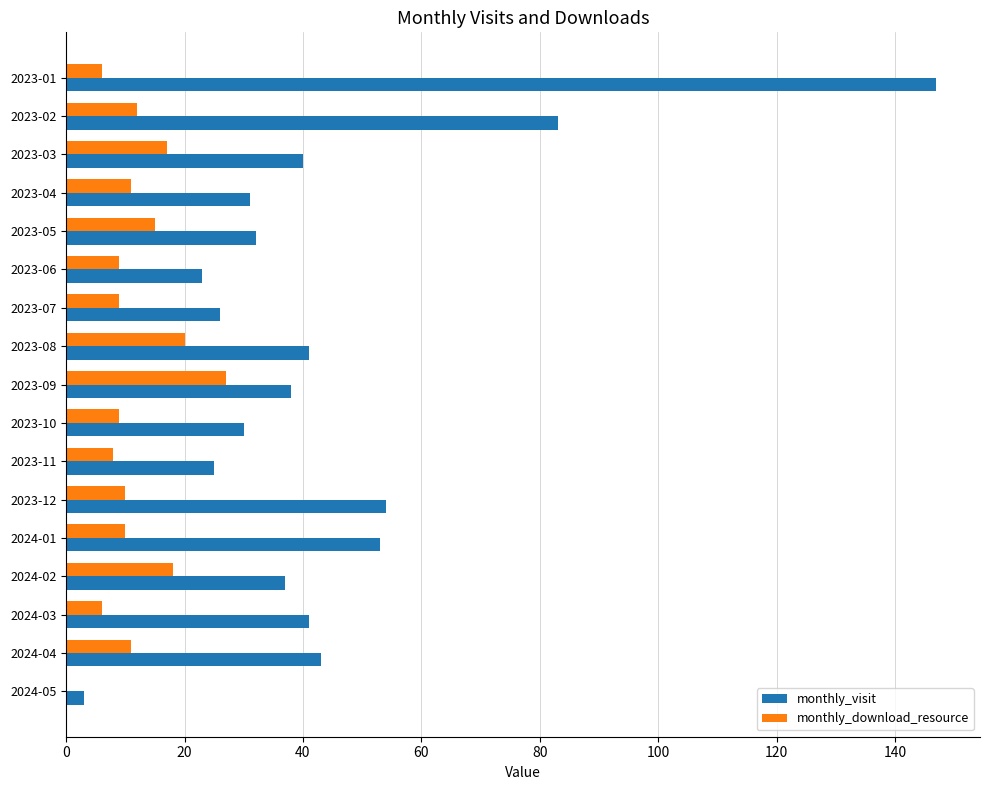

Which series changed the most between 2023-02 and 2023-08?

monthly_visit